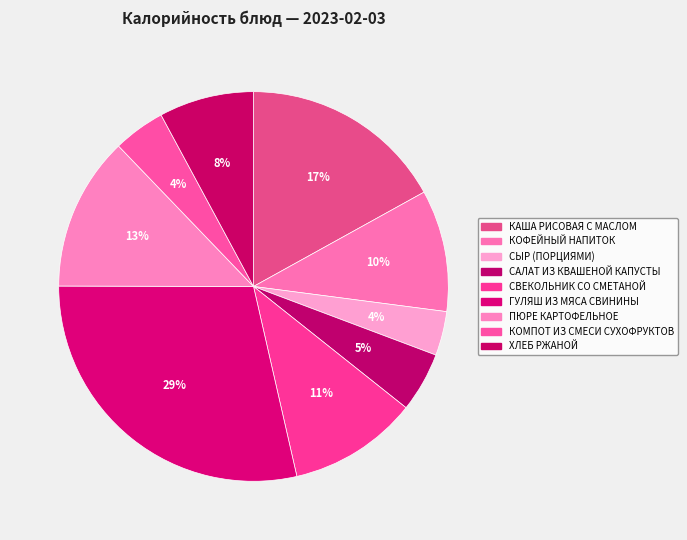

How many slices are in this pie chart?

9